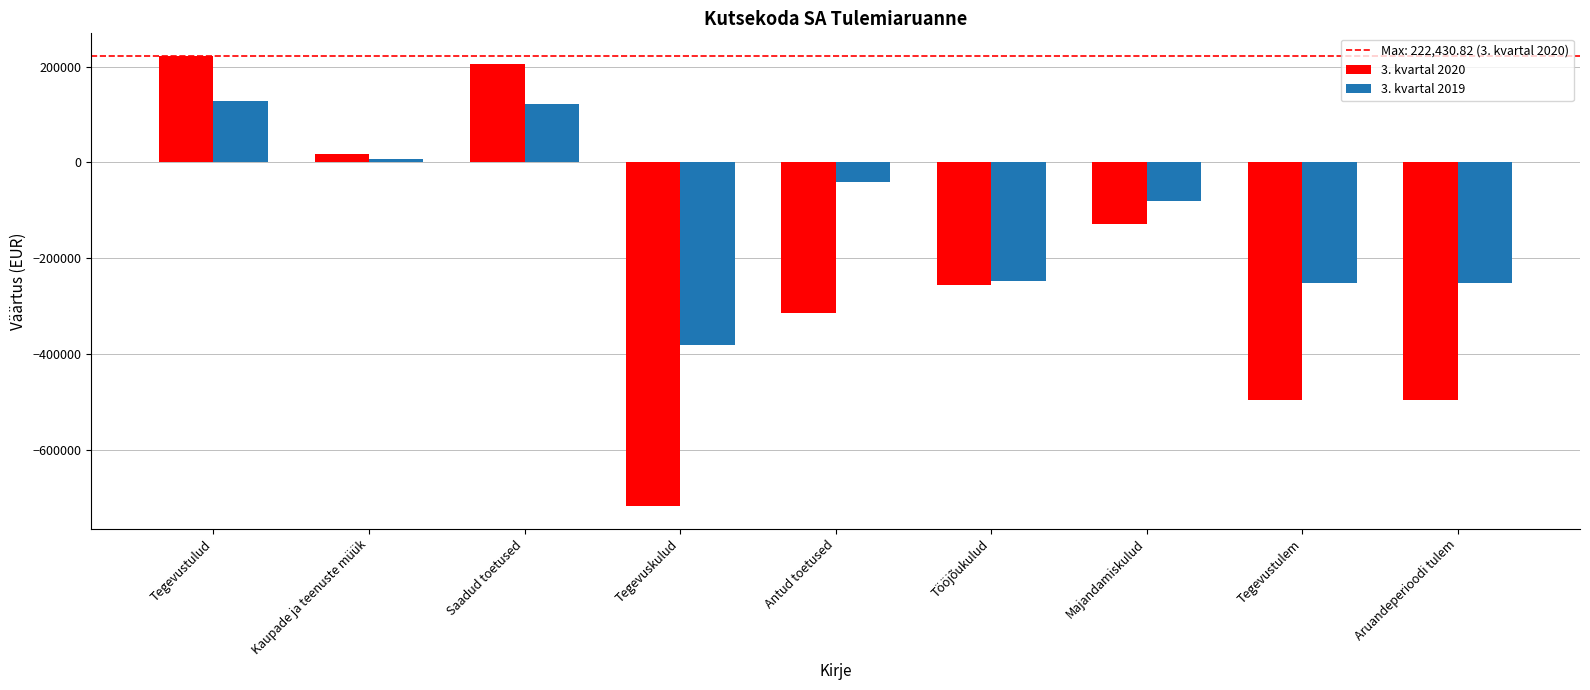

Which series changed the most between Saadud toetused and Tegevuskulud?

3. kvartal 2020